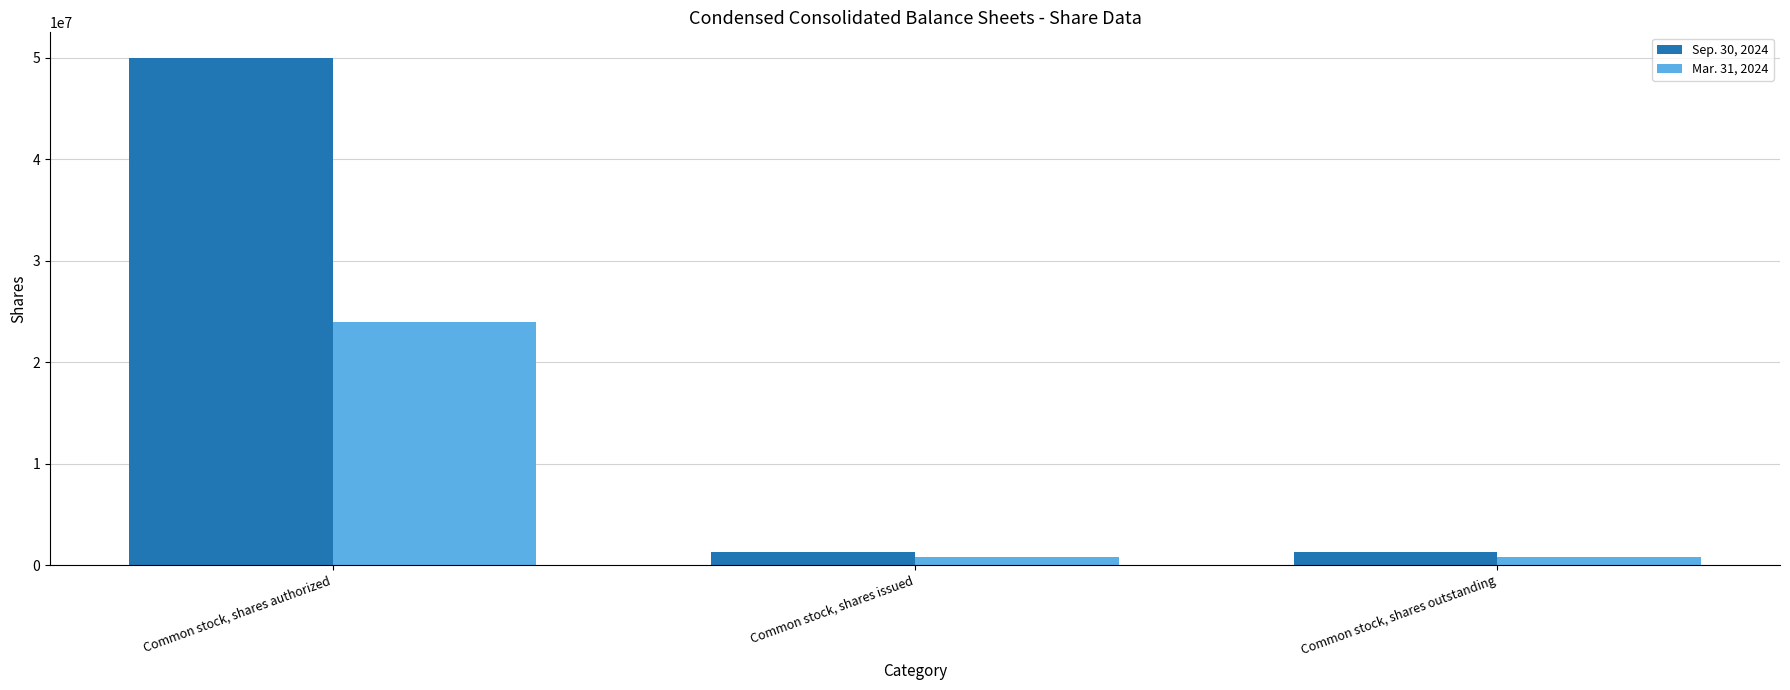

What is the lowest value of the Sep. 30, 2024 series?

1338615